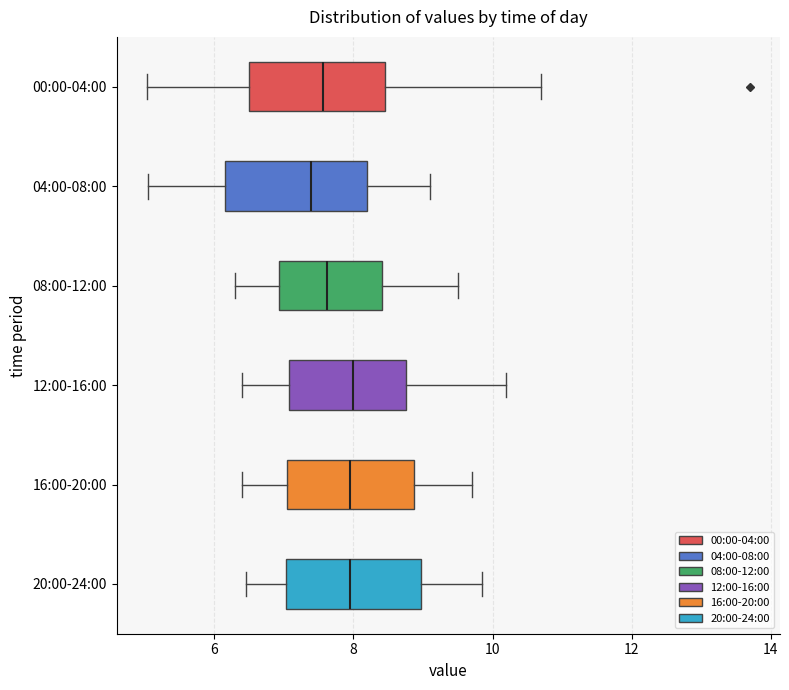

Reading bottom to top, transcribe this box plot: for each box, give where its median line is, the range the box spans, and where its two whiskers end, as read against the x-axis. The values are not printed on the chart, so give them approximately, as read against the axis.

20:00-24:00: median 8.0, box 7.0 to 9.0, whiskers 6.4 to 9.8
16:00-20:00: median 8.0, box 7.0 to 8.8, whiskers 6.4 to 9.8
12:00-16:00: median 8.0, box 7.0 to 8.8, whiskers 6.4 to 10.2
08:00-12:00: median 7.6, box 7.0 to 8.4, whiskers 6.4 to 9.6
04:00-08:00: median 7.4, box 6.2 to 8.2, whiskers 5.0 to 9.2
00:00-04:00: median 7.6, box 6.6 to 8.4, whiskers 5.0 to 10.8